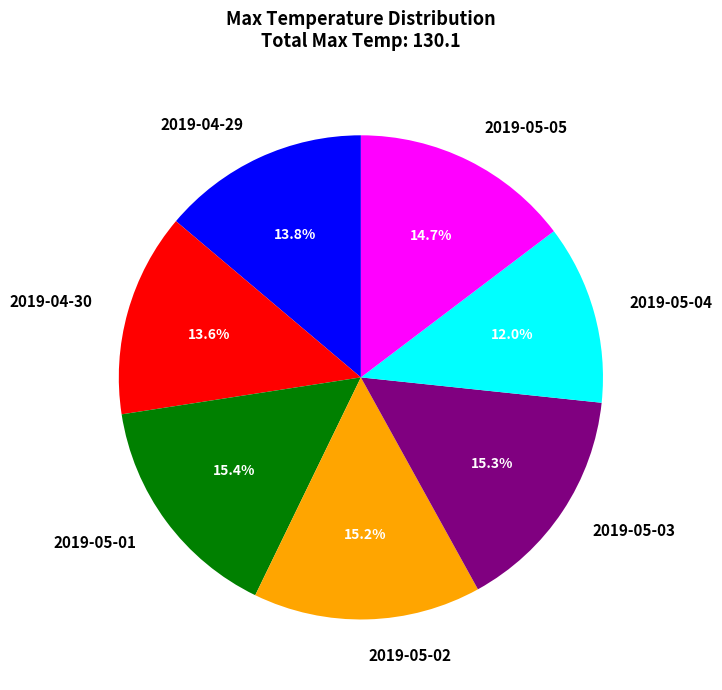

To the nearest percent, what is the difference between the 2019-05-03 and 2019-05-04 slice percentages?

3%